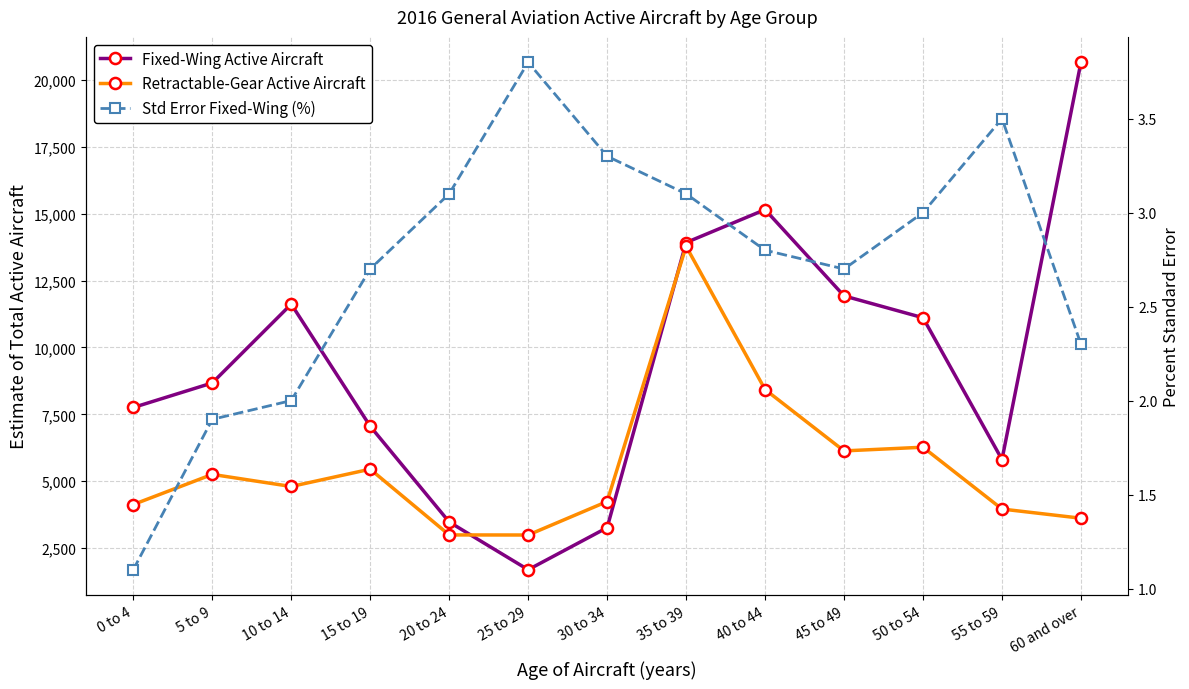

How many times do Fixed-Wing Active Aircraft and Retractable-Gear Active Aircraft cross each other?

2